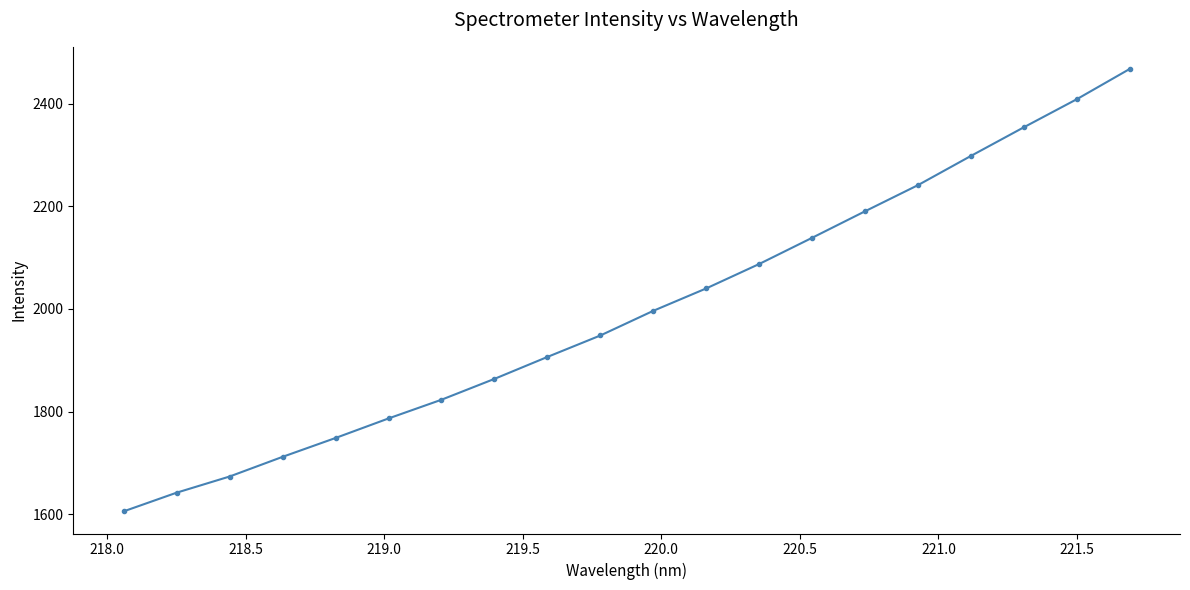

What is the value of the 7th point from the left?

1823.2